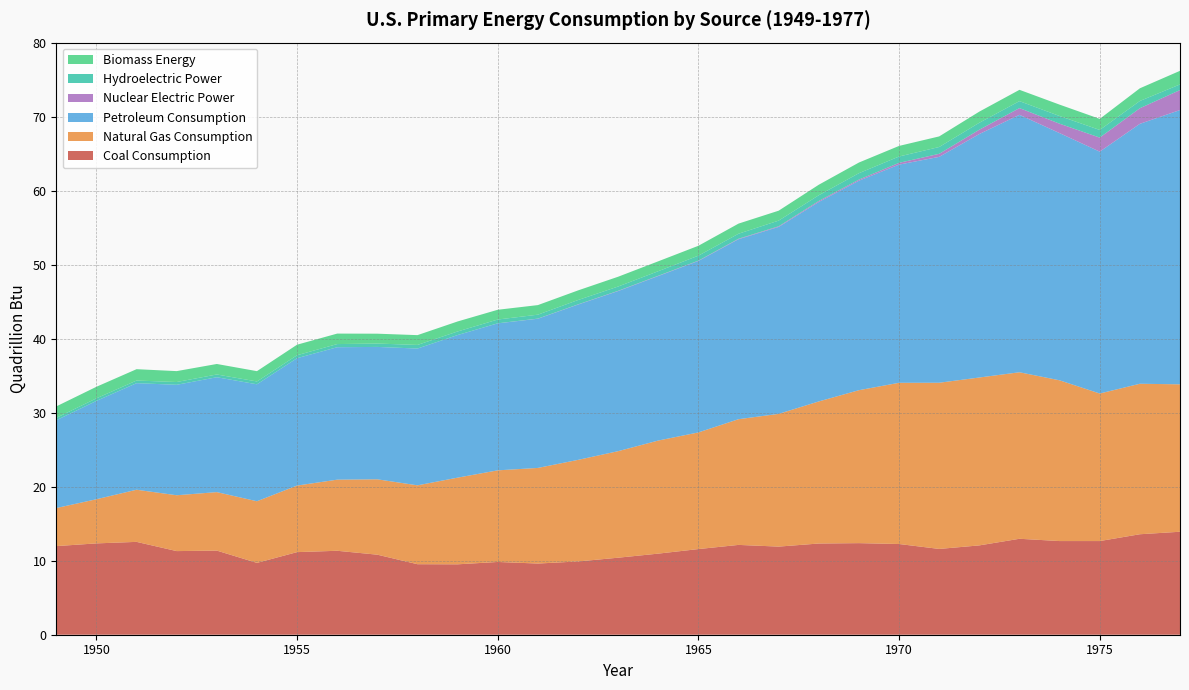

Reading left to right, list all the values displayed in this chart.

Coal Consumption: 12.0	12.3	12.6	11.3	11.4	9.7	11.2	11.3	10.8	9.5	9.5	9.8	9.6	9.9	10.4	11.0	11.6	12.1	11.9	12.3	12.4	12.3	11.6	12.1	13.0	12.7	12.7	13.6	13.9
Natural Gas Consumption: 5.1	6.0	7.0	7.5	7.9	8.3	9.0	9.6	10.2	10.7	11.7	12.4	12.9	13.7	14.4	15.3	15.8	17.0	17.9	19.2	20.7	21.8	22.5	22.7	22.5	21.7	19.9	20.3	19.9
Petroleum Consumption: 11.9	13.3	14.4	14.9	15.5	15.8	17.2	17.9	17.9	18.5	19.3	19.9	20.2	21.0	21.6	22.2	23.2	24.3	25.3	27.0	28.3	29.5	30.5	32.9	34.8	33.4	32.7	35.1	37.1
Nuclear Electric Power: 0.0	0.0	0.0	0.0	0.0	0.0	0.0	0.0	0.0	0.0	0.0	0.0	0.0	0.0	0.0	0.0	0.0	0.1	0.1	0.1	0.2	0.2	0.4	0.6	0.9	1.3	1.9	2.1	2.7
Hydroelectric Power: 0.3	0.3	0.4	0.4	0.4	0.4	0.4	0.4	0.5	0.5	0.5	0.5	0.5	0.6	0.6	0.6	0.7	0.7	0.8	0.8	0.9	0.9	0.9	0.9	0.9	1.0	1.0	1.0	0.8
Biomass Energy: 1.5	1.6	1.5	1.5	1.4	1.4	1.4	1.4	1.3	1.3	1.4	1.3	1.3	1.3	1.3	1.3	1.3	1.4	1.3	1.4	1.4	1.4	1.4	1.5	1.5	1.5	1.5	1.7	1.8